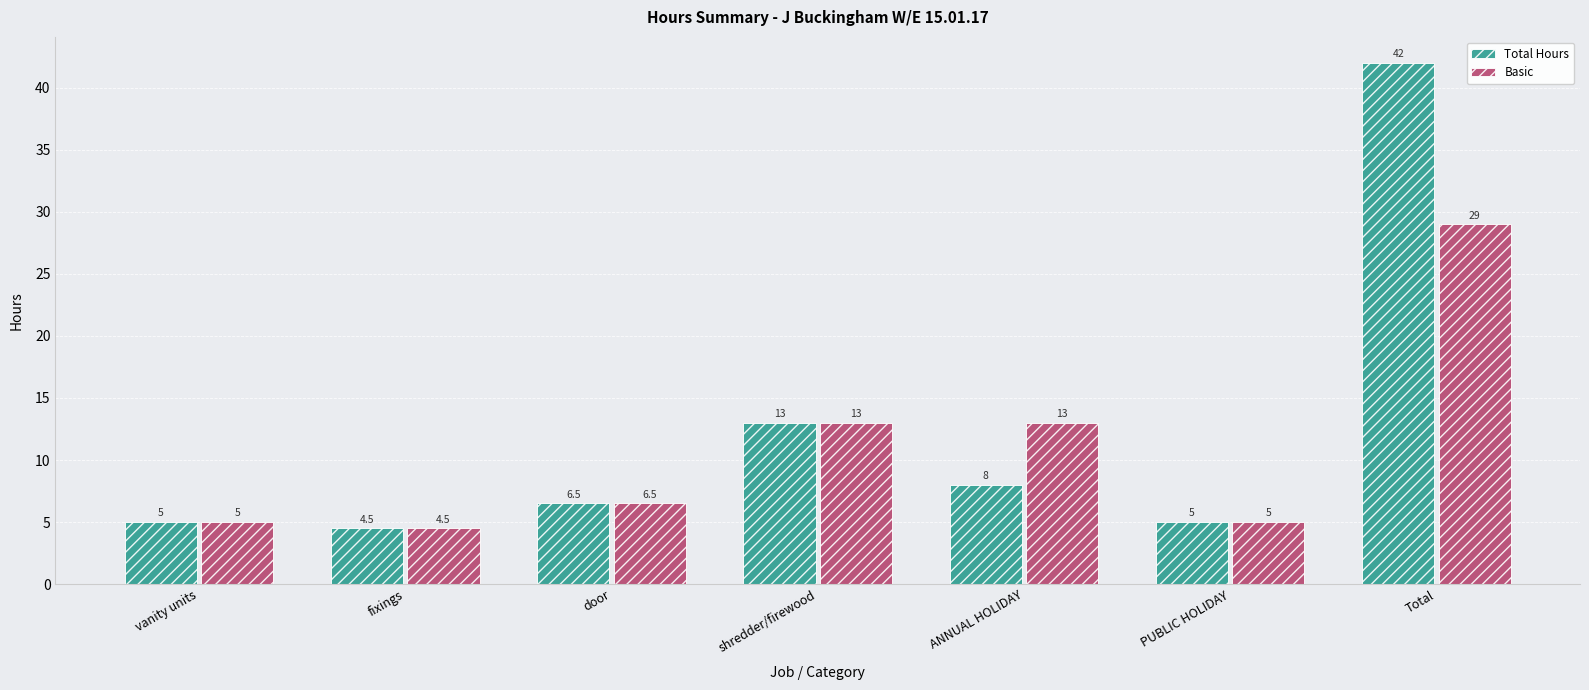

Reading left to right, transcribe all the data shown in this chart.

Total Hours: 5.0	4.5	6.5	13.0	8.0	5.0	42.0
Basic: 5.0	4.5	6.5	13.0	13.0	5.0	29.0